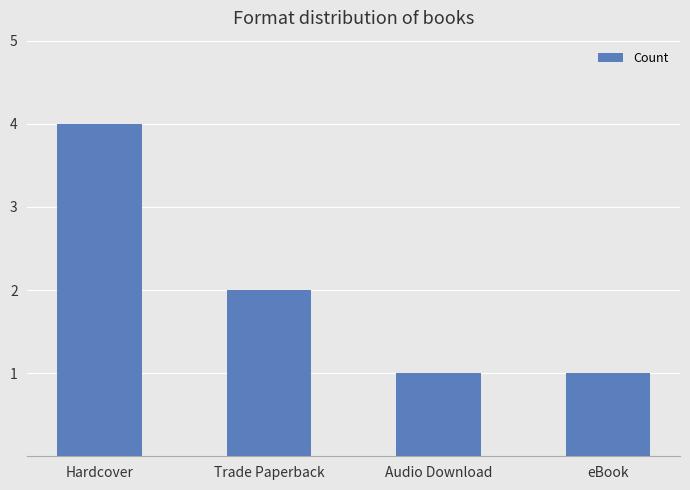

What is the average value?

2